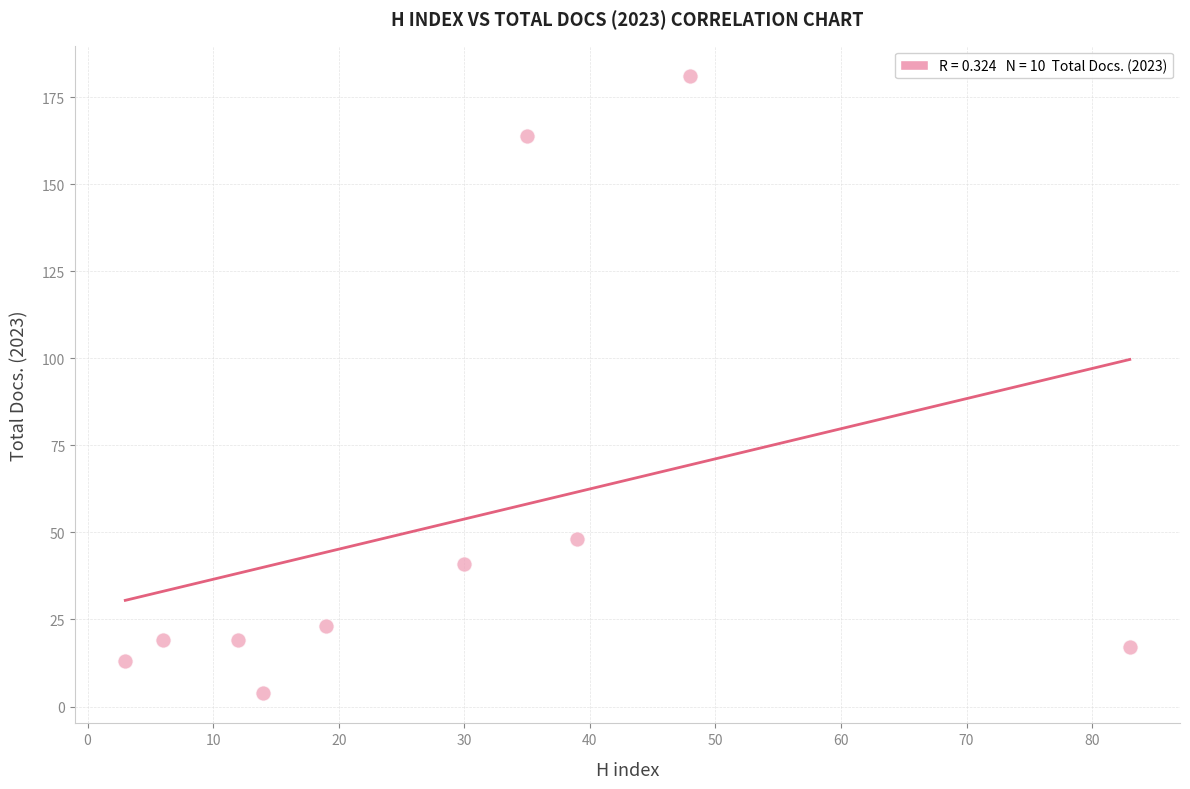

What is the average X value?

29